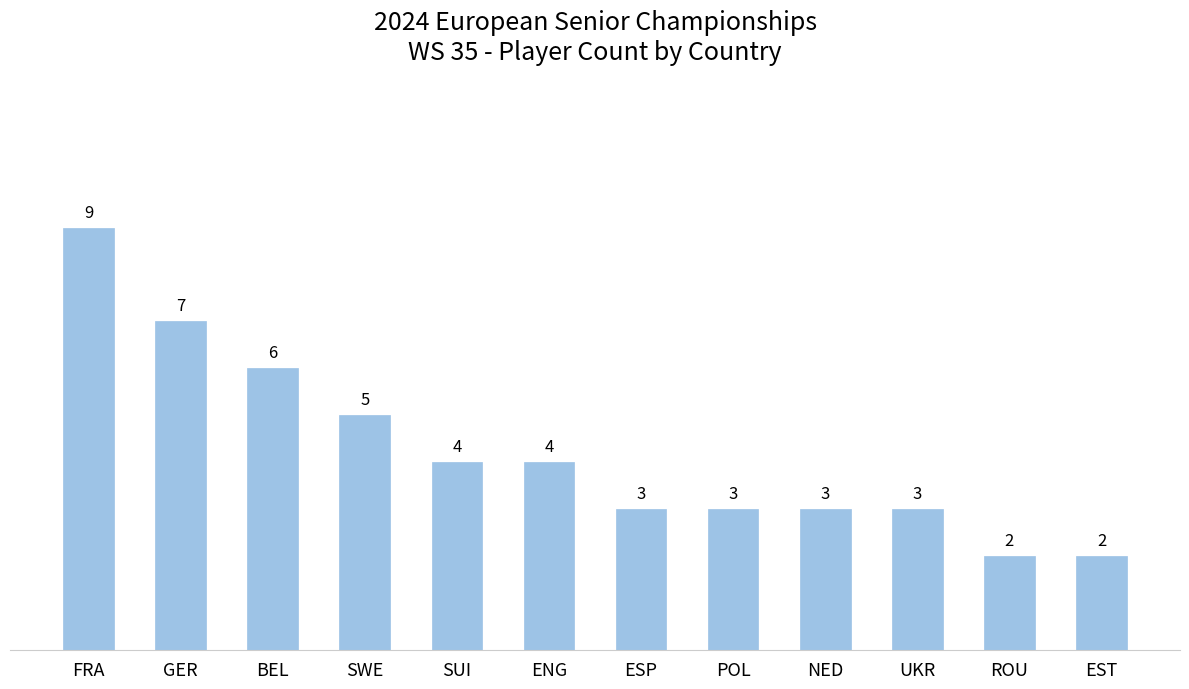

What is the label of the 12th bar from the right?

FRA